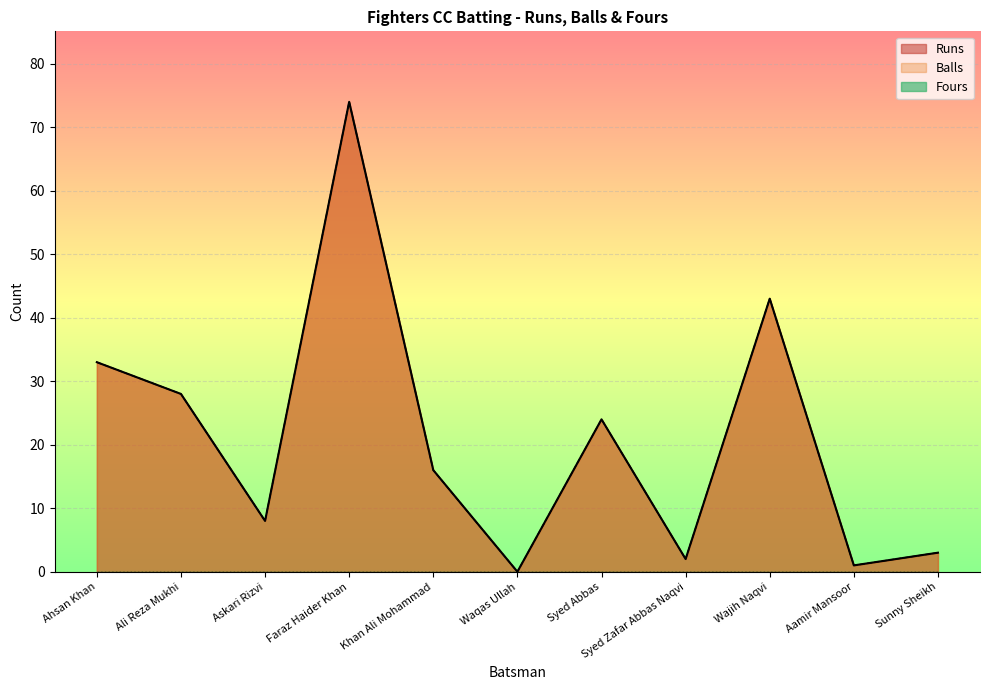

Reading left to right, transcribe all the data shown in this chart.

Runs: Ahsan Khan=33	Ali Reza Mukhi=28	Askari Rizvi=8	Faraz Haider Khan=74	Khan Ali Mohammad=16	Waqas Ullah=0	Syed Abbas=24	Syed Zafar Abbas Naqvi=2	Wajih Naqvi=43	Aamir Mansoor=1	Sunny Sheikh=3
Balls: Ahsan Khan=33	Ali Reza Mukhi=28	Askari Rizvi=8	Faraz Haider Khan=74	Khan Ali Mohammad=16	Waqas Ullah=0	Syed Abbas=24	Syed Zafar Abbas Naqvi=2	Wajih Naqvi=43	Aamir Mansoor=1	Sunny Sheikh=3